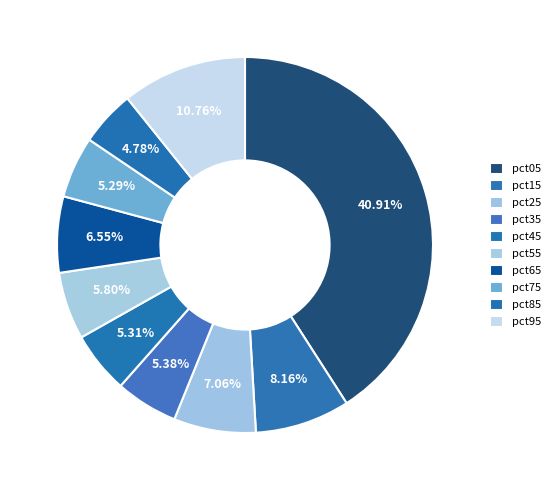

What is the largest slice in the pie chart?

pct05